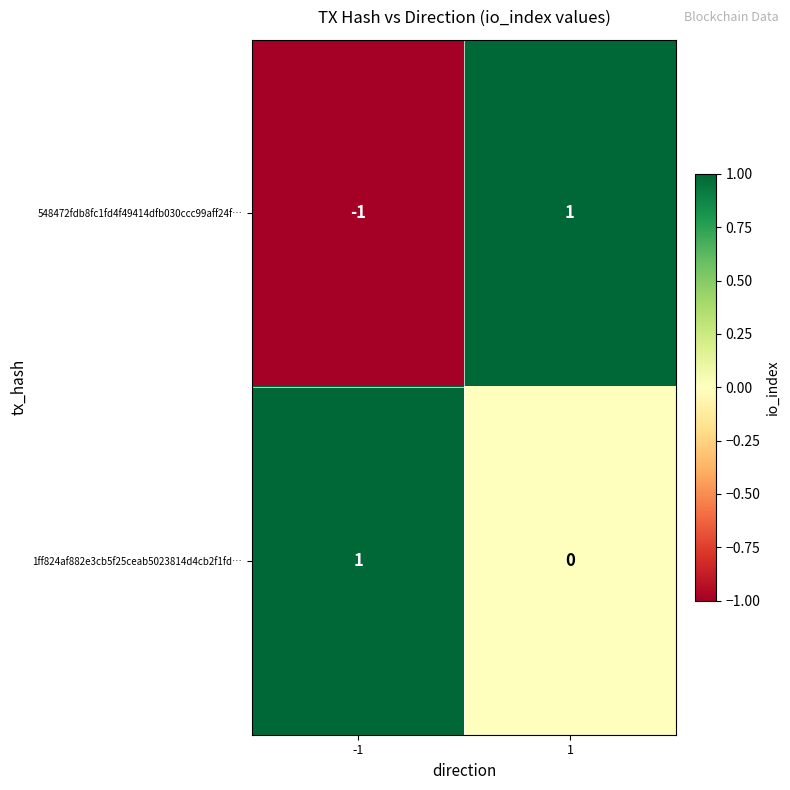

Rank the series by their average value, from lowest to highest.

548472fdb8fc1fd4f49414dfb030ccc99aff24f…, 1ff824af882e3cb5f25ceab5023814d4cb2f1fd…